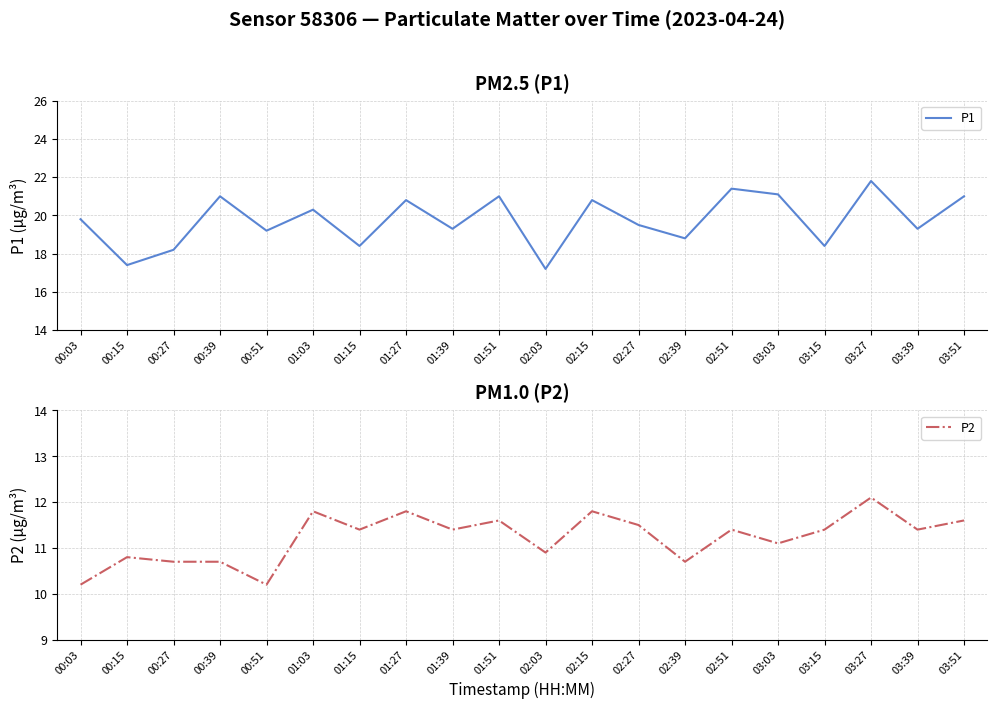

What is the maximum value for P1?

21.8